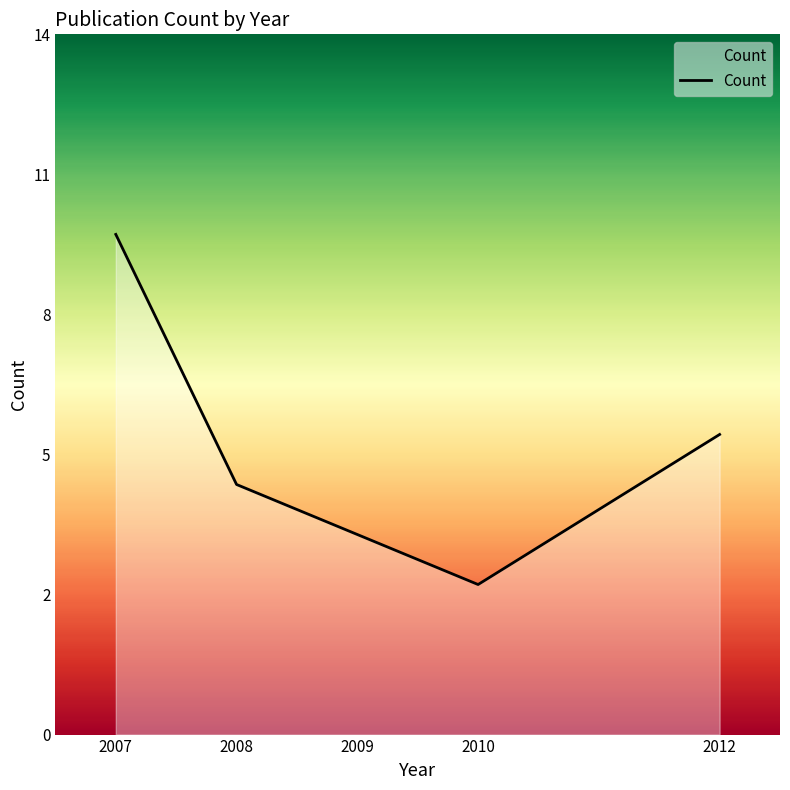

What is the change in value from 2009 to 2012?

+2